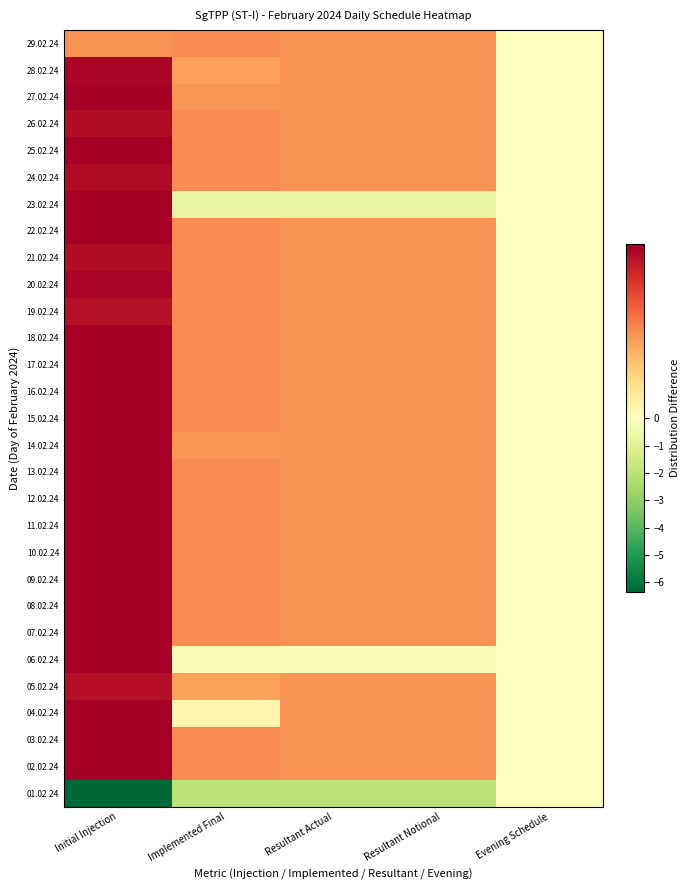

What is the minimum value shown in the chart?

-6.4